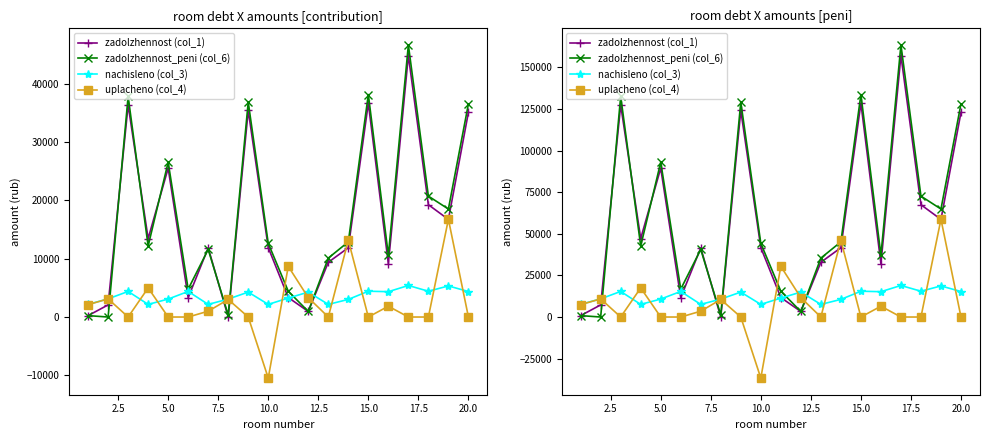

What is the minimum value for zadolzhennost (col_1)?

7.1